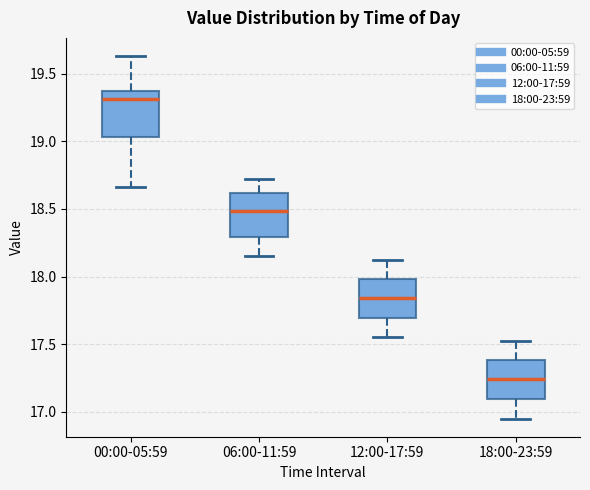

Reading left to right, read every box against the y-axis: the position of its median line, the range the box covers, and the ends of its whiskers. The values are not printed on the chart, so give them approximately, as read against the axis.

00:00-05:59: median 19.30, box 19.05 to 19.35, whiskers 18.65 to 19.65
06:00-11:59: median 18.50, box 18.30 to 18.60, whiskers 18.15 to 18.70
12:00-17:59: median 17.85, box 17.70 to 18.00, whiskers 17.55 to 18.10
18:00-23:59: median 17.25, box 17.10 to 17.40, whiskers 16.95 to 17.50